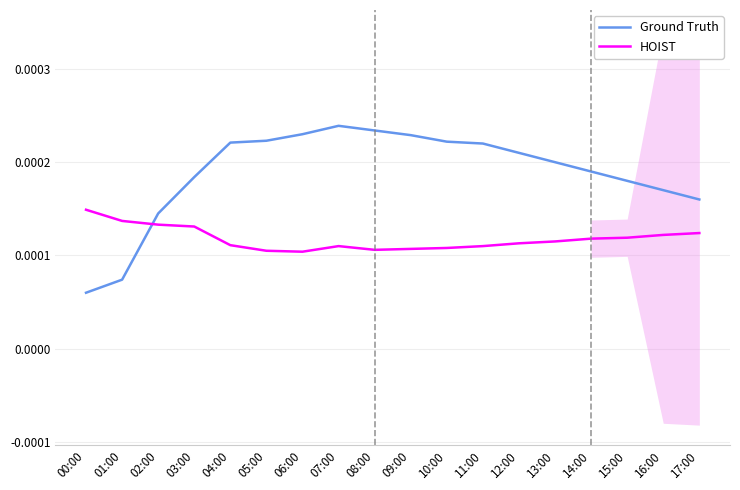

At 05:00, list the series in order from smallest to largest.

HOIST, Ground Truth